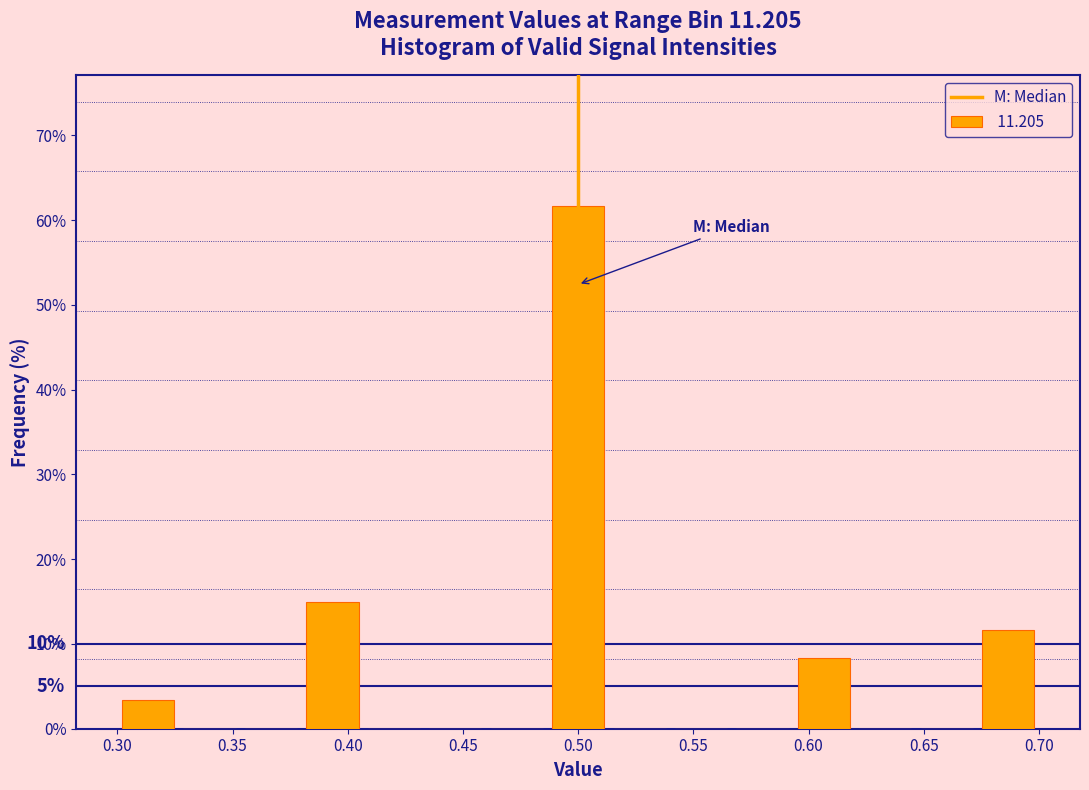

Which range on the x-axis has the tallest bar?

0.485 to 0.515